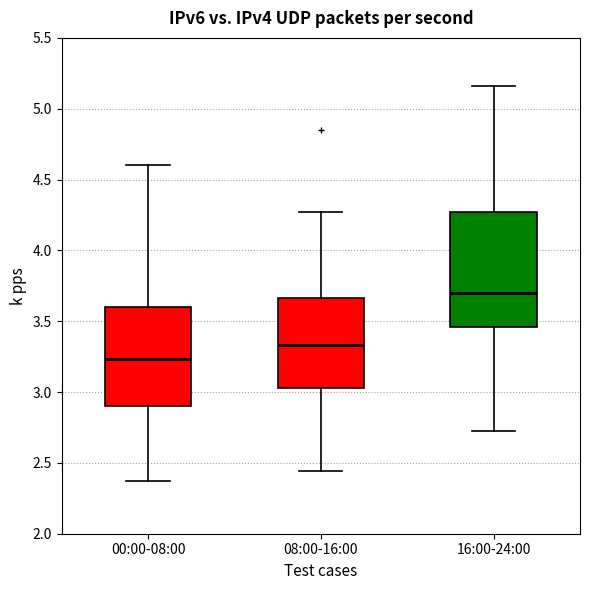

Which box is the tallest, from its lower edge to its upper edge?

16:00-24:00